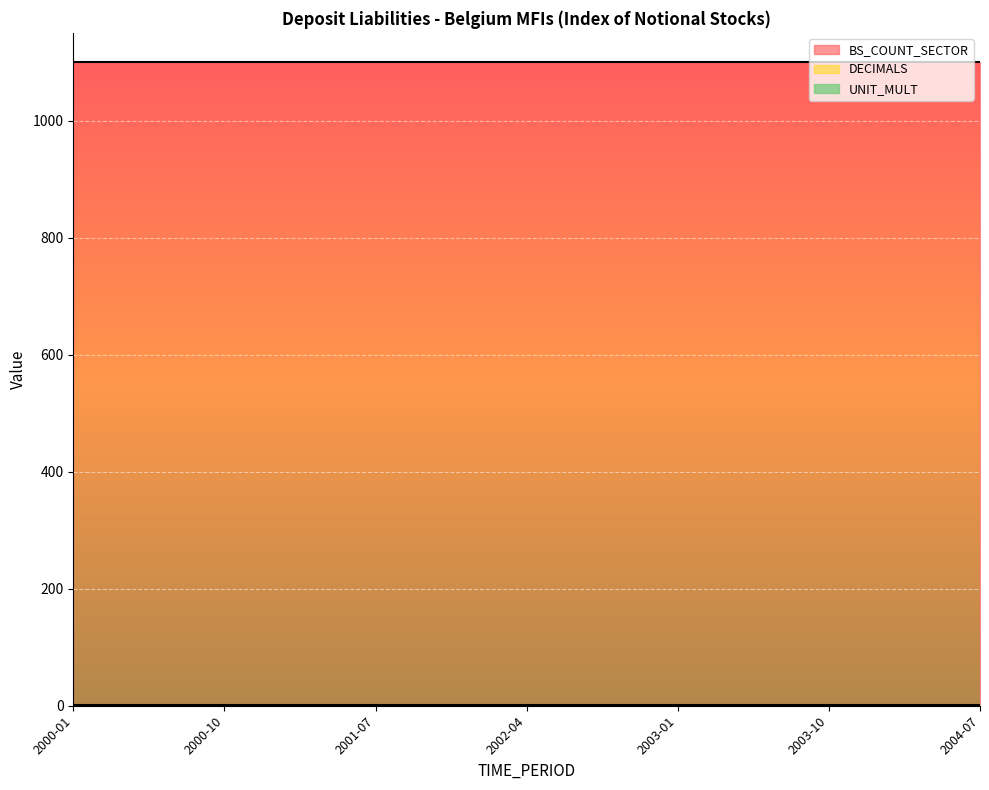

Reading left to right, list all the values displayed in this chart.

BS_COUNT_SECTOR: 1100	1100	1100	1100	1100	1100	1100	1100	1100	1100	1100	1100	1100	1100	1100	1100	1100	1100	1100
DECIMALS: 1	1	1	1	1	1	1	1	1	1	1	1	1	1	1	1	1	1	1
UNIT_MULT: 0	0	0	0	0	0	0	0	0	0	0	0	0	0	0	0	0	0	0